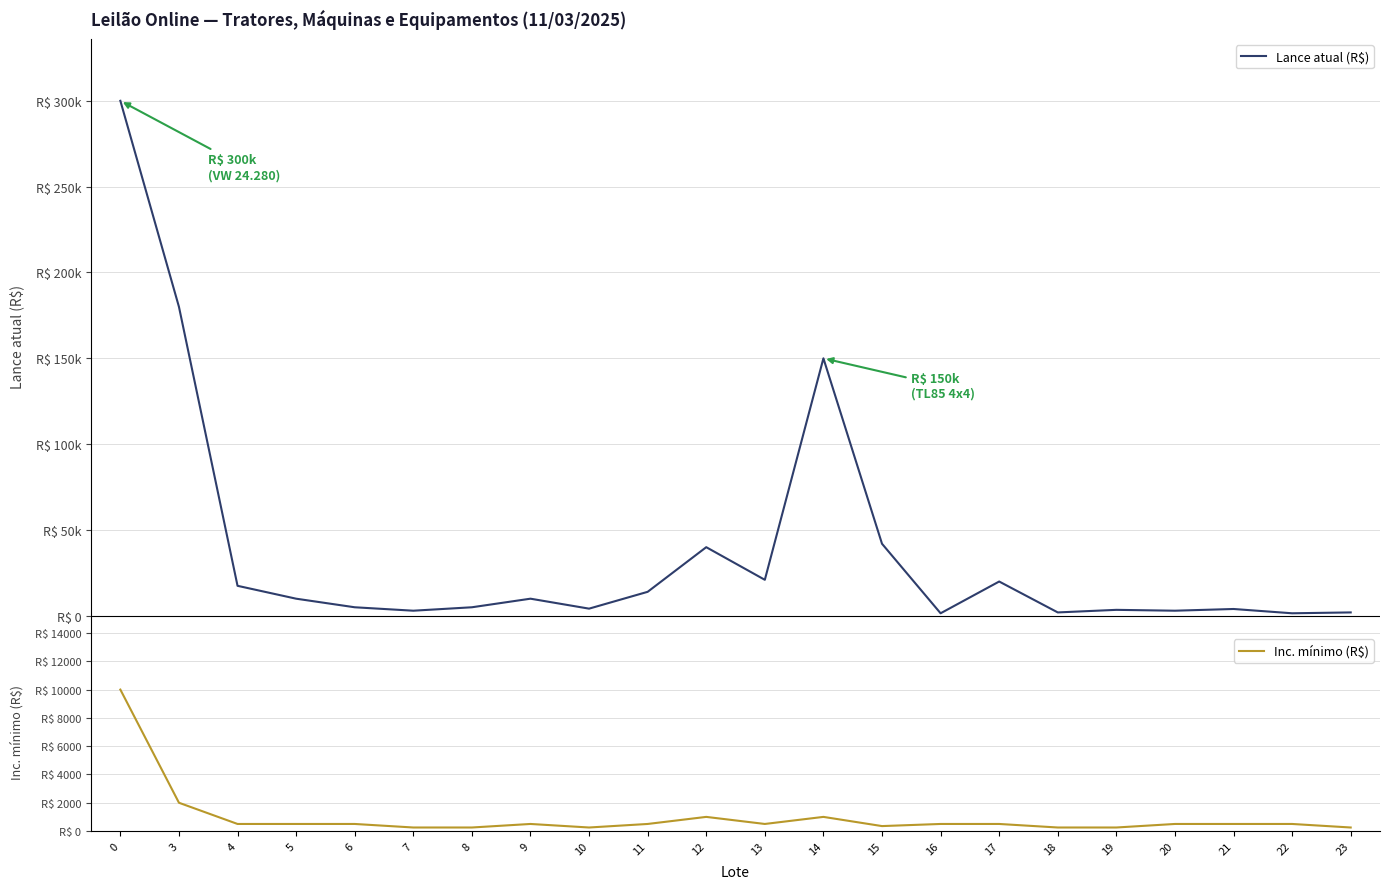

At which category does Inc. mínimo (R$) reach its first local valley?

10